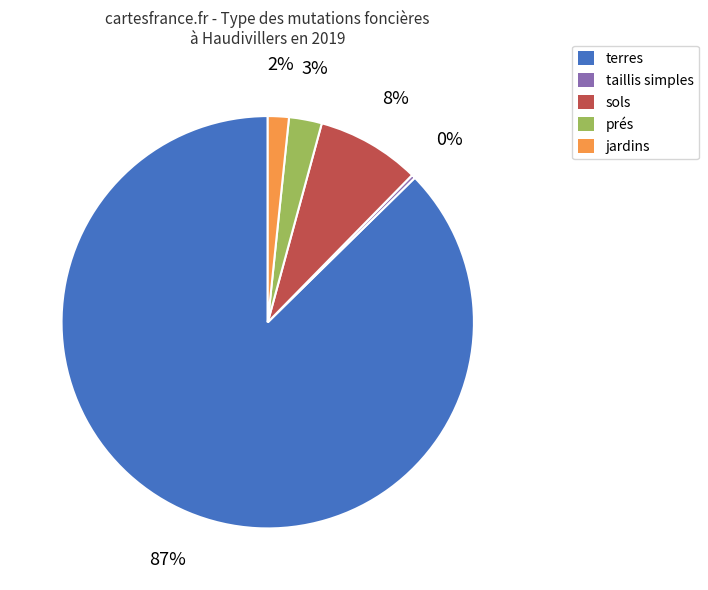

True or false: prés accounts for 3% of the total.

True